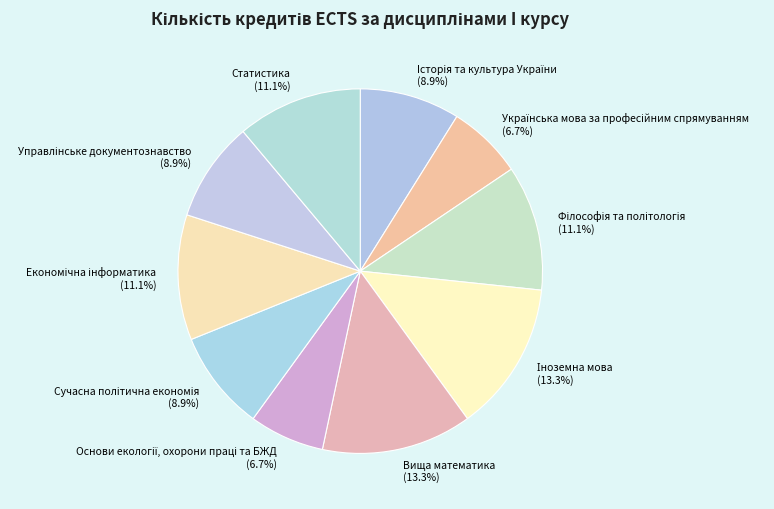

Is there any slice that represents more than half of the pie?

No